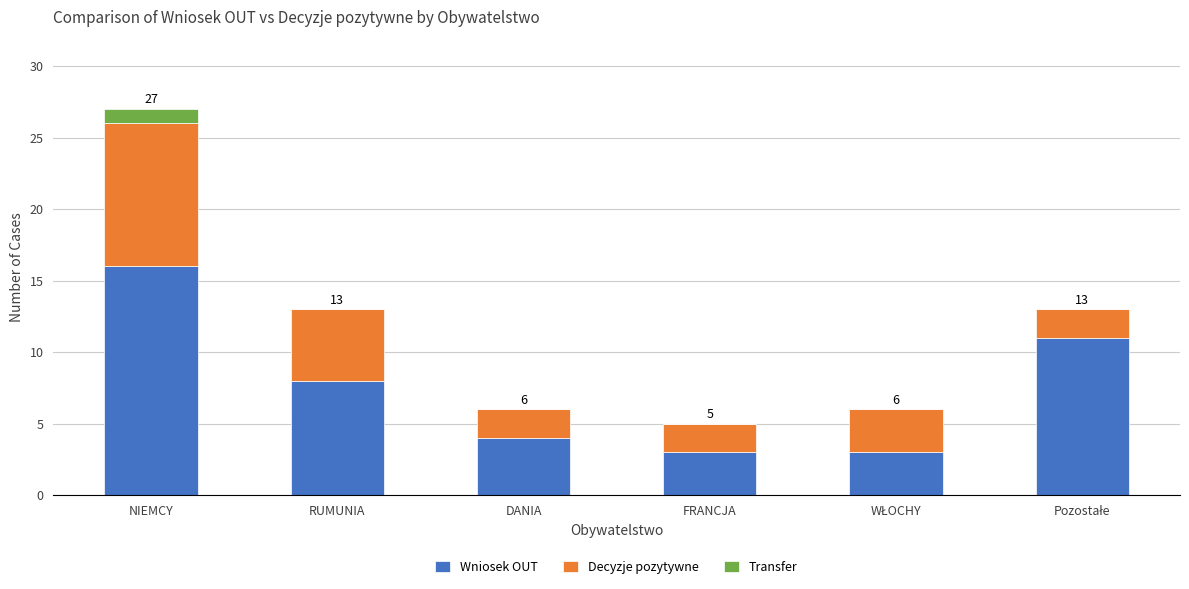

What is the highest value of the Wniosek OUT series?

16